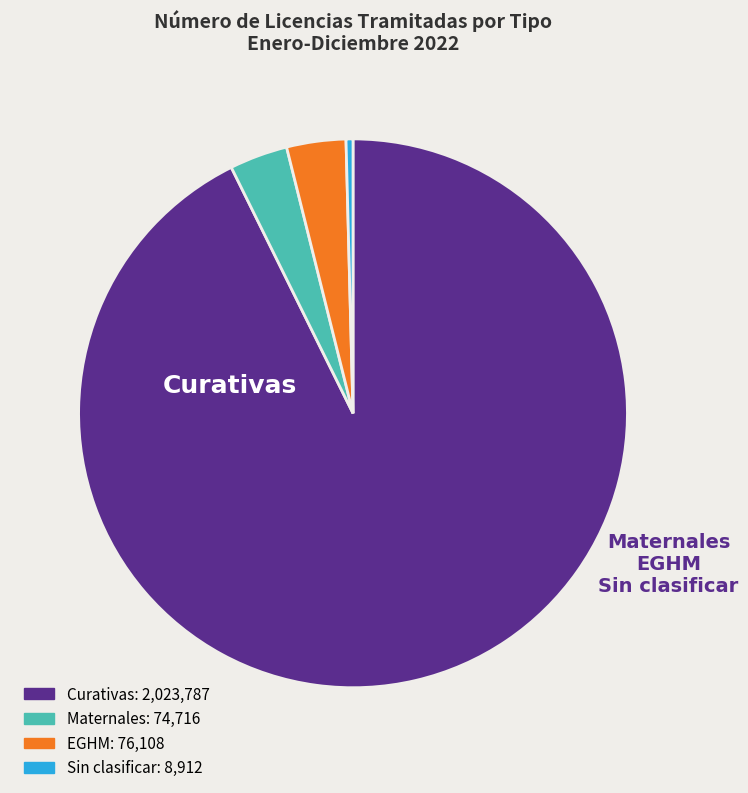

Is the sum of Maternales and Curativas greater than half?

Yes